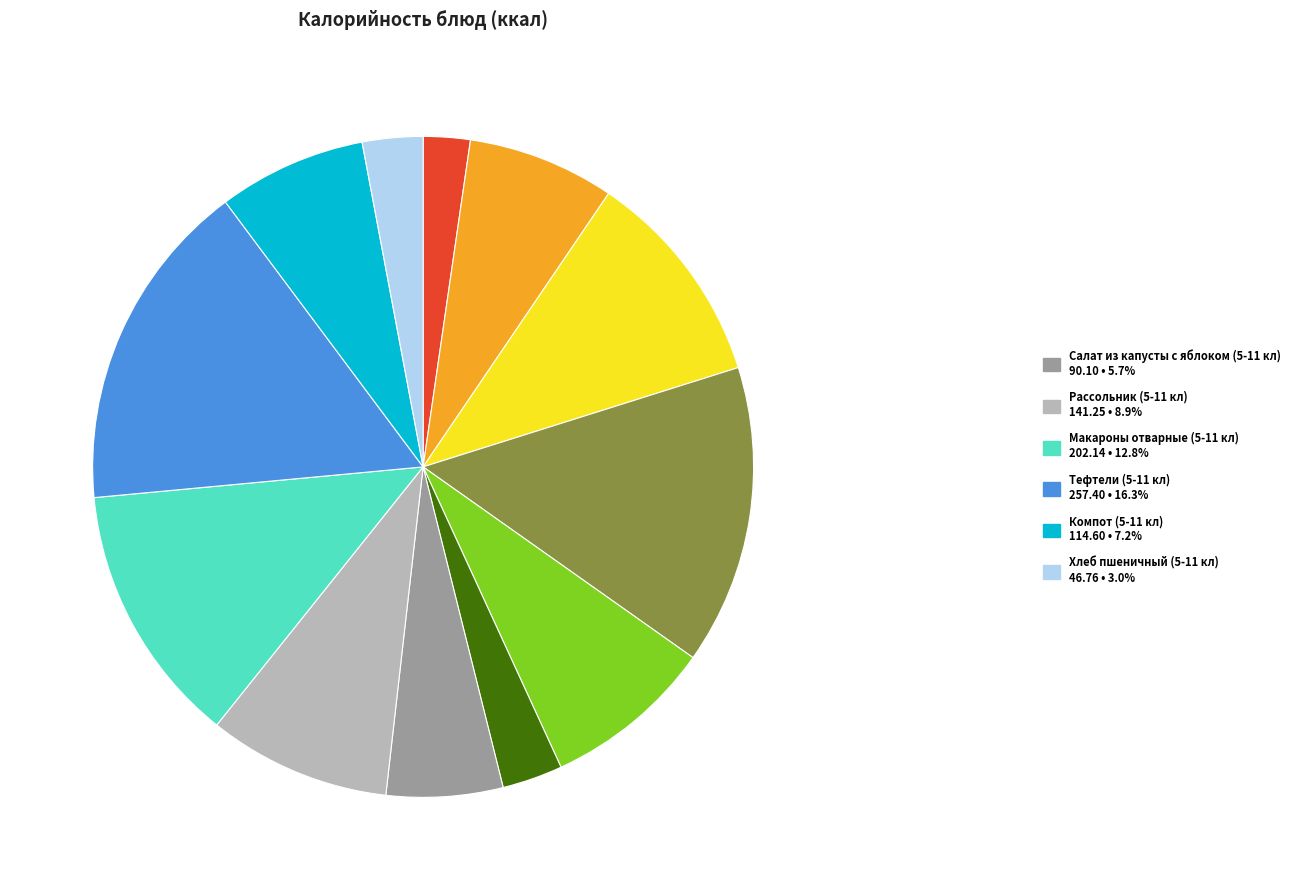

Does any single category account for the majority?

No